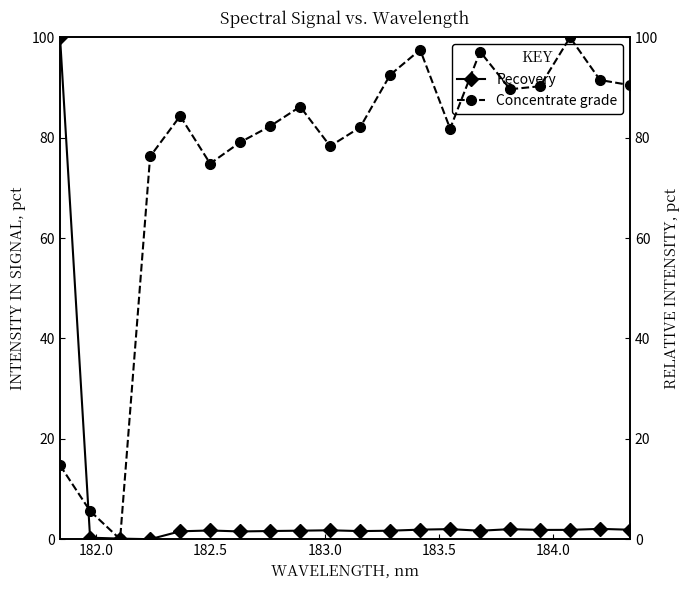

What is the maximum value for Recovery?

100.0